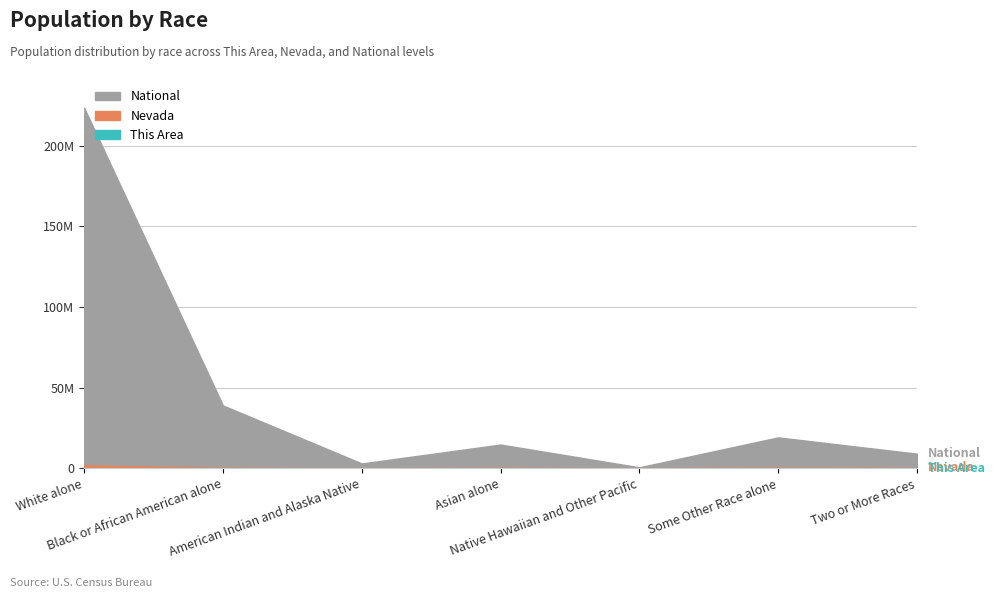

Read the National value at Black or African American alone.

38929319